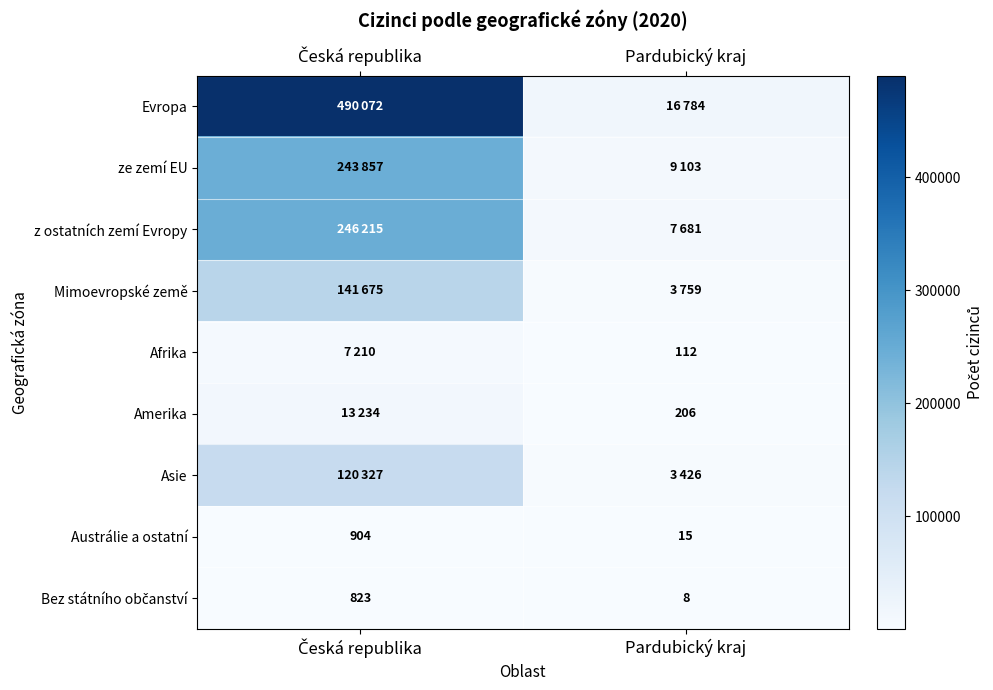

What is the spread (max minus min) of values at Pardubický kraj?

16776